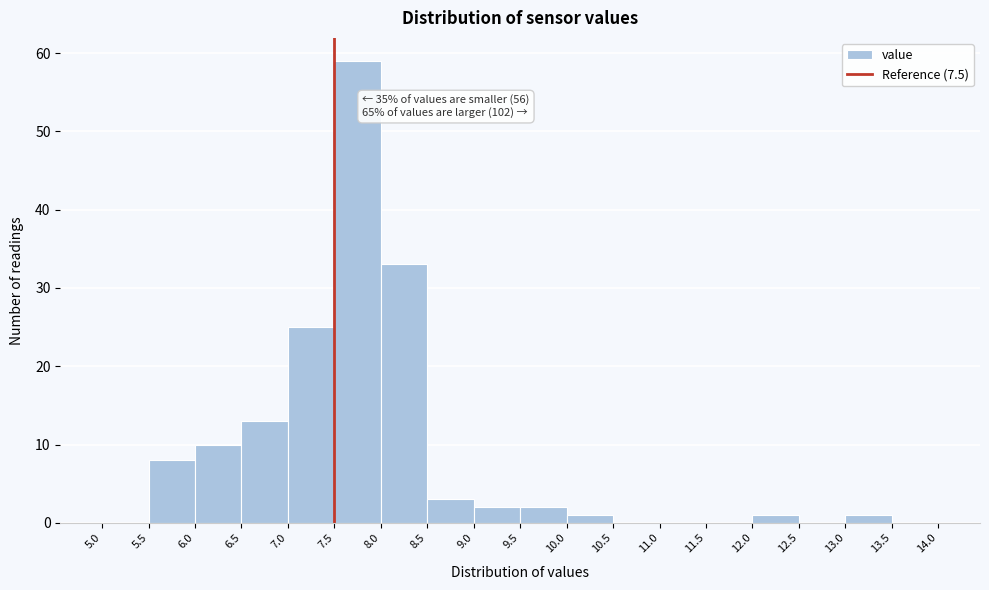

Over which range of the x-axis is the bar tallest?

7.5 to 8.0